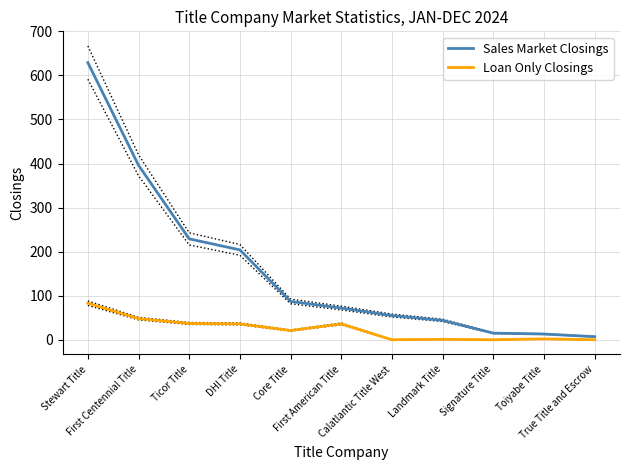

Reading left to right, transcribe all the data shown in this chart.

Sales Market Closings: Stewart Title=629	First Centennial Title=396	Ticor Title=229	DHI Title=204	Core Title=87	First American Title=72	Calatlantic Title West=55	Landmark Title=44	Signature Title=15	Toiyabe Title=13	True Title and Escrow=7
Loan Only Closings: Stewart Title=83	First Centennial Title=48	Ticor Title=37	DHI Title=36	Core Title=21	First American Title=36	Calatlantic Title West=0	Landmark Title=1	Signature Title=0	Toiyabe Title=2	True Title and Escrow=0